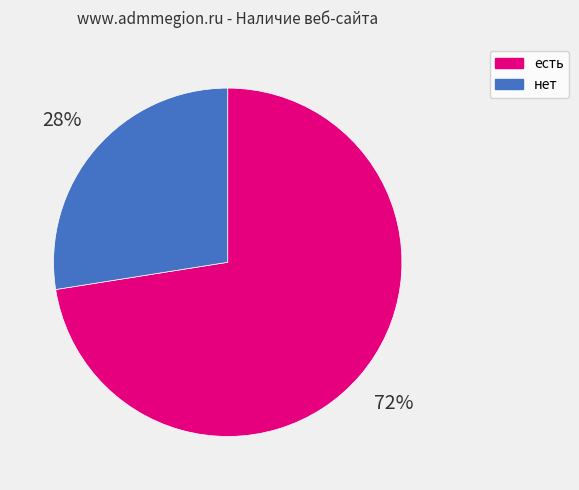

Which has a higher value, есть or нет?

есть